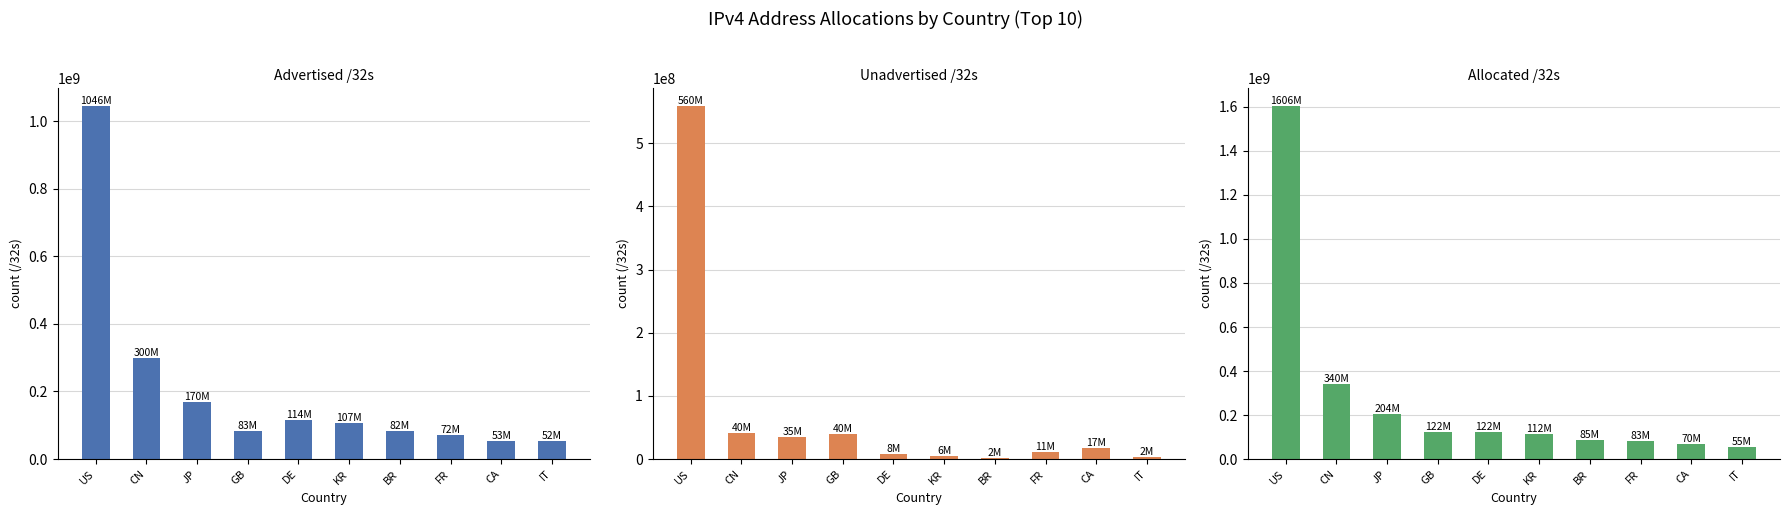

Rank the series by their maximum value, from highest to lowest.

Allocated /32s, Advertised /32s, Unadvertised /32s